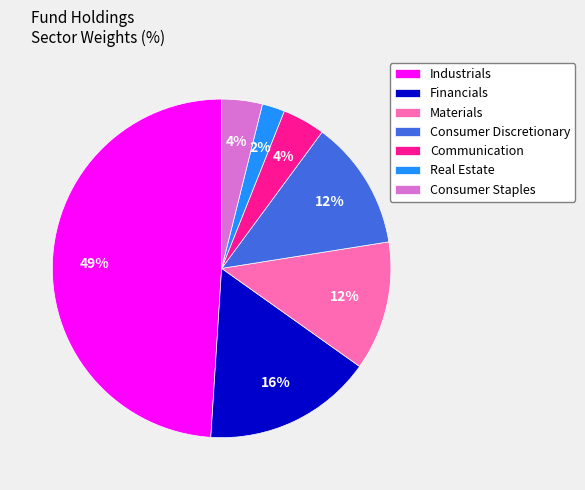

True or false: Materials accounts for 25% of the total.

False